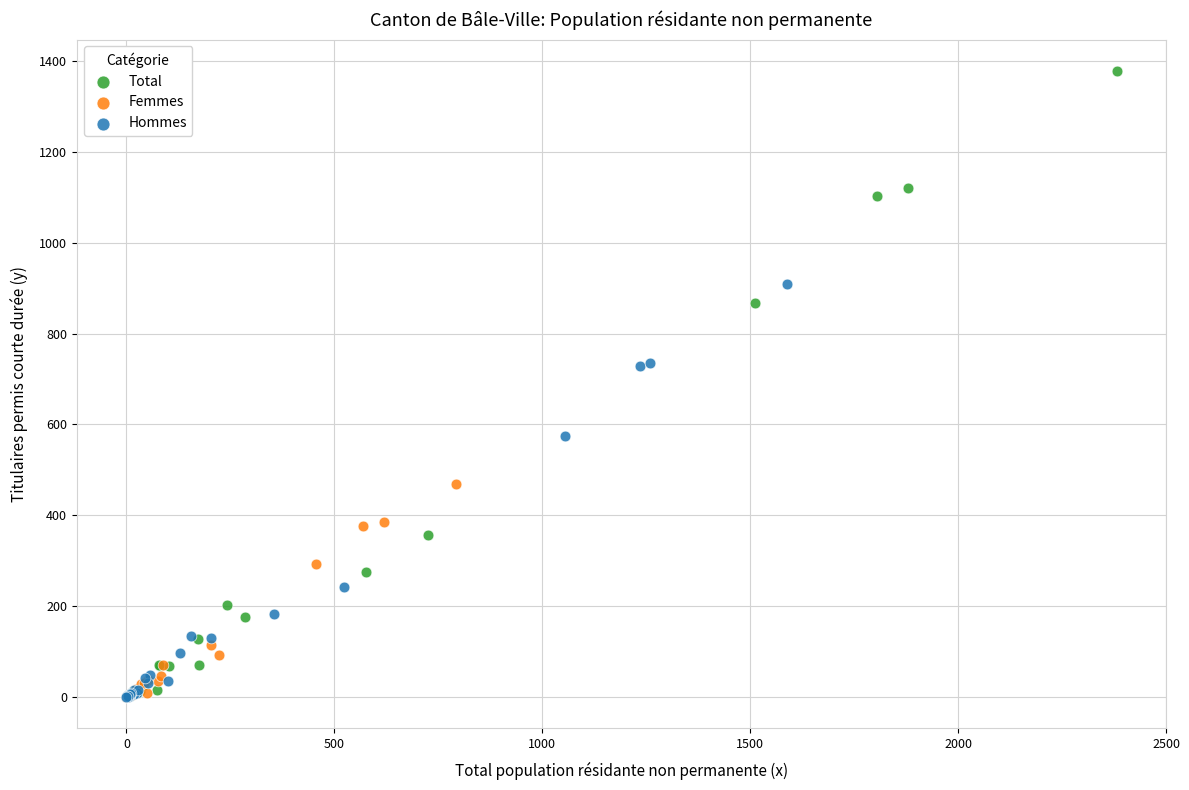

Which series has the widest spread of Y values?

Total